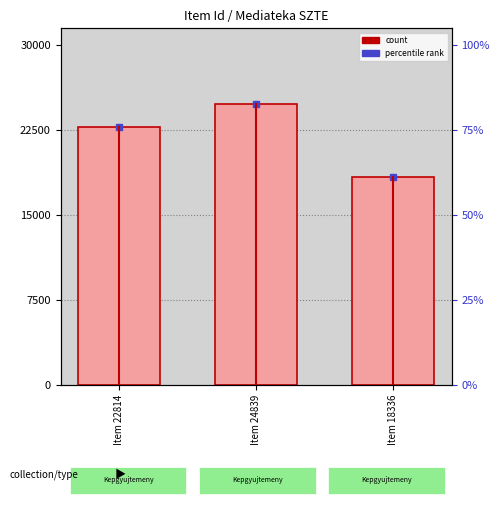

Reading left to right, extract all data points from this chart.

Item 22814=22814	Item 24839=24839	Item 18336=18336